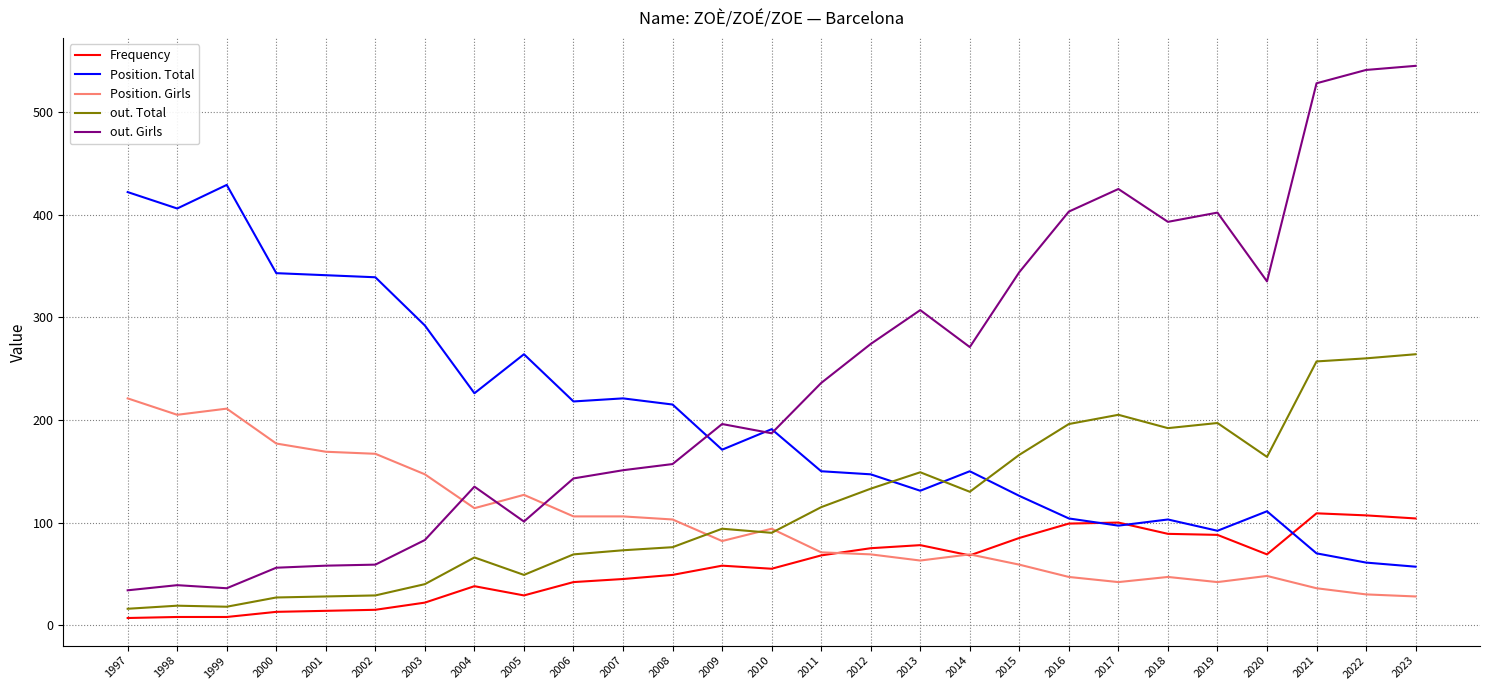

Which series has the widest spread of values?

out. Girls